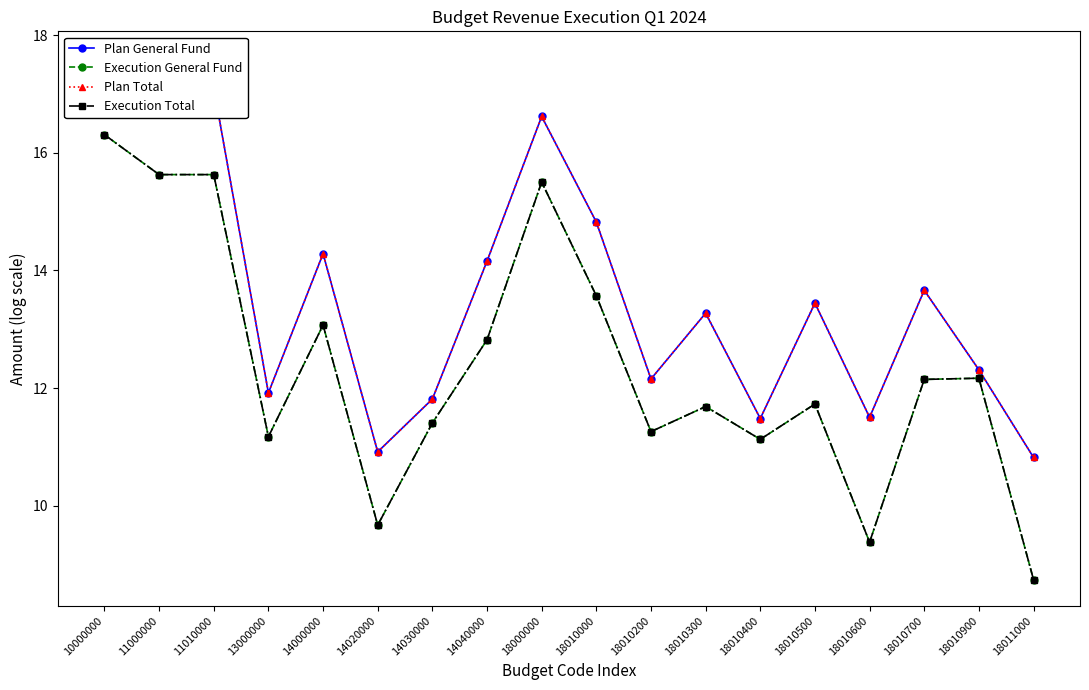

Which category has the highest value across all series?

10000000